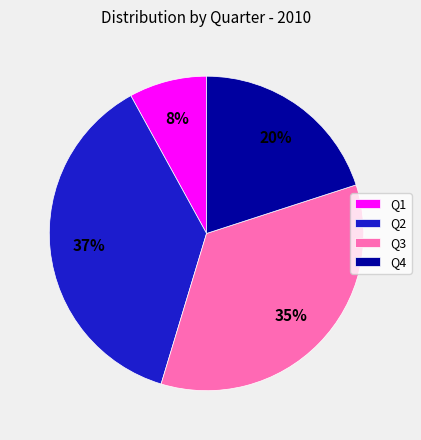

How many segments does this pie chart have?

4